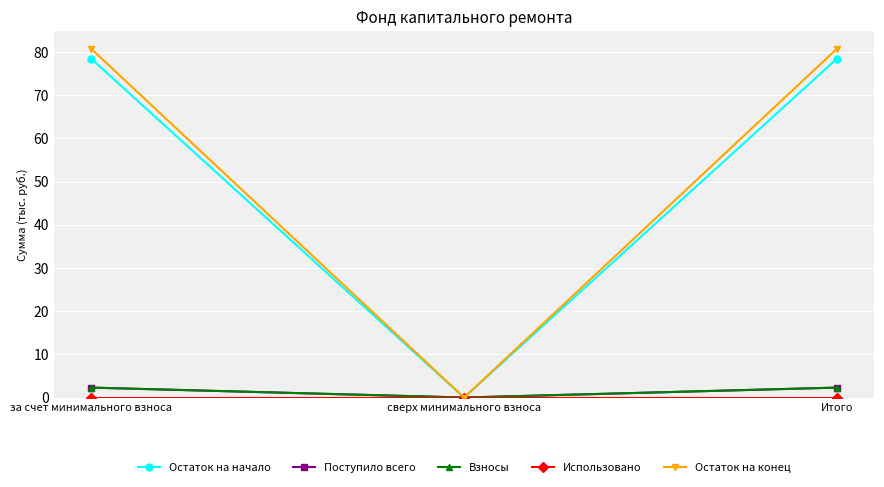

Which series has the widest spread of values?

Остаток на конец